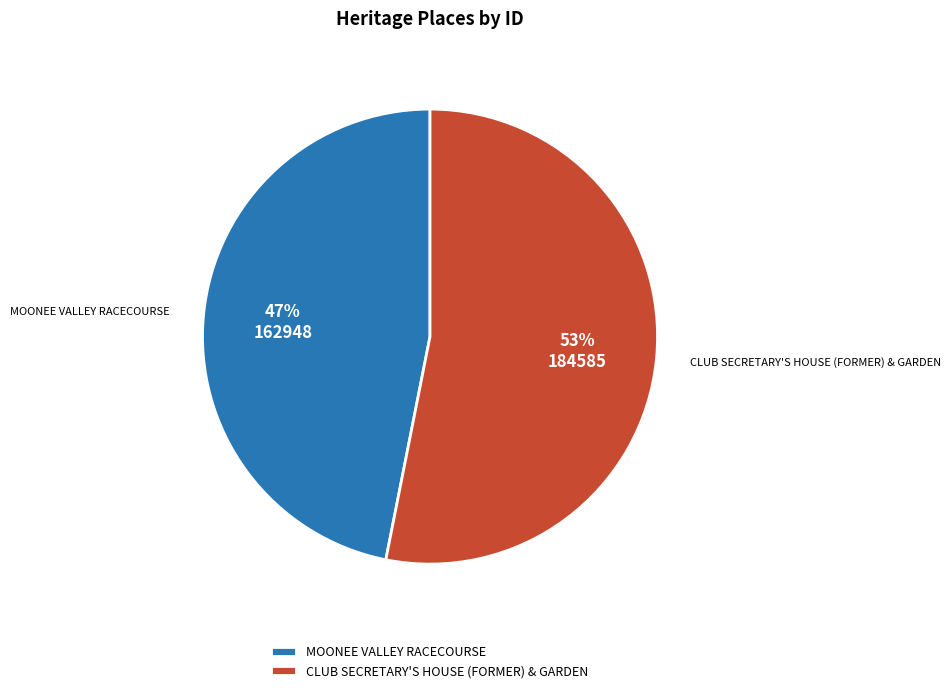

What is the largest slice in the pie chart?

CLUB SECRETARY'S HOUSE (FORMER) & GARDEN